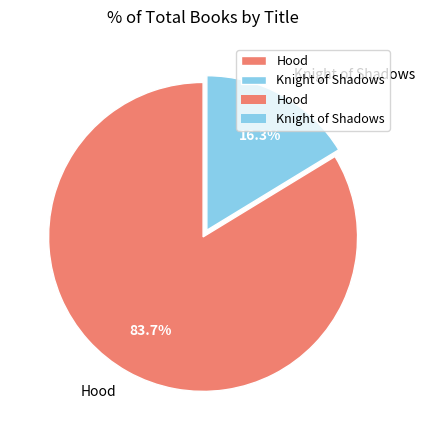

Which has a higher value, Knight of Shadows or Hood?

Hood